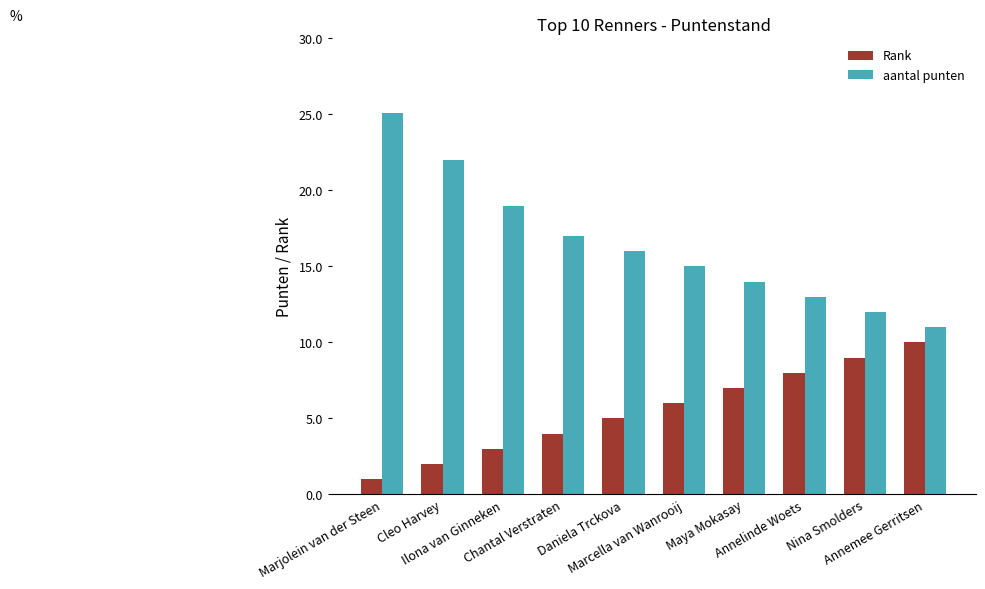

Reading left to right, transcribe all the data shown in this chart.

Rank: 1.0	2.0	3.0	4.0	5.0	6.0	7.0	8.0	9.0	10.0
aantal punten: 25.1	22.0	19.0	17.0	16.0	15.0	14.0	13.0	12.0	11.0